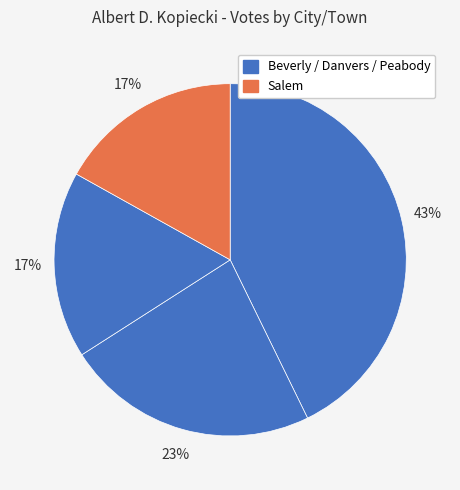

How many slices are in this pie chart?

4